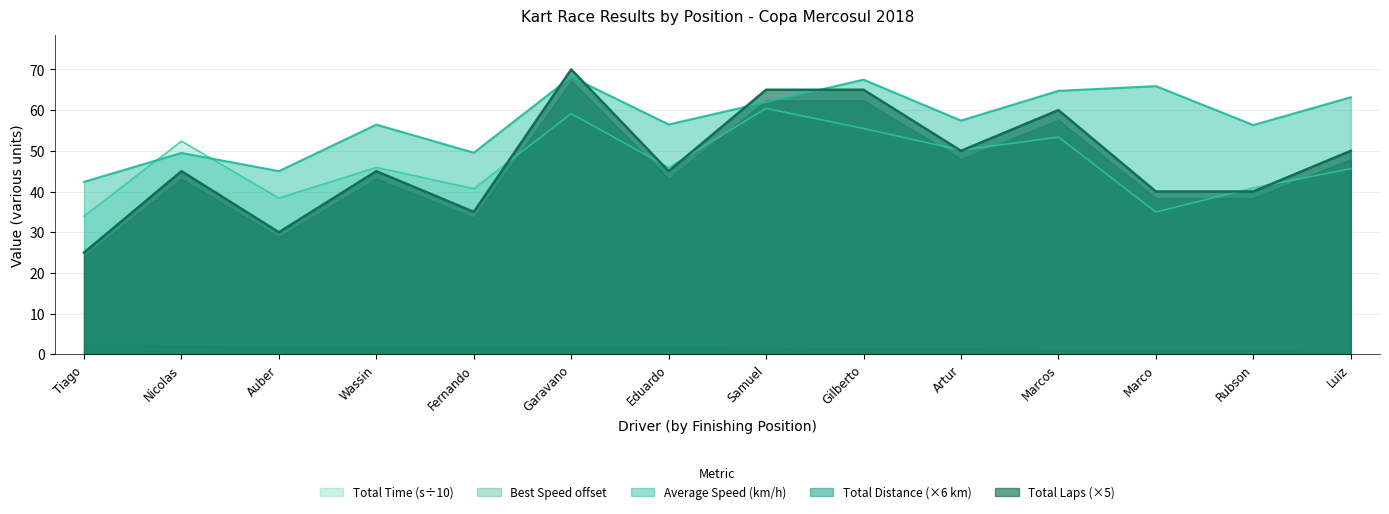

What is the minimum value for Average Speed (km/h)?

42.4